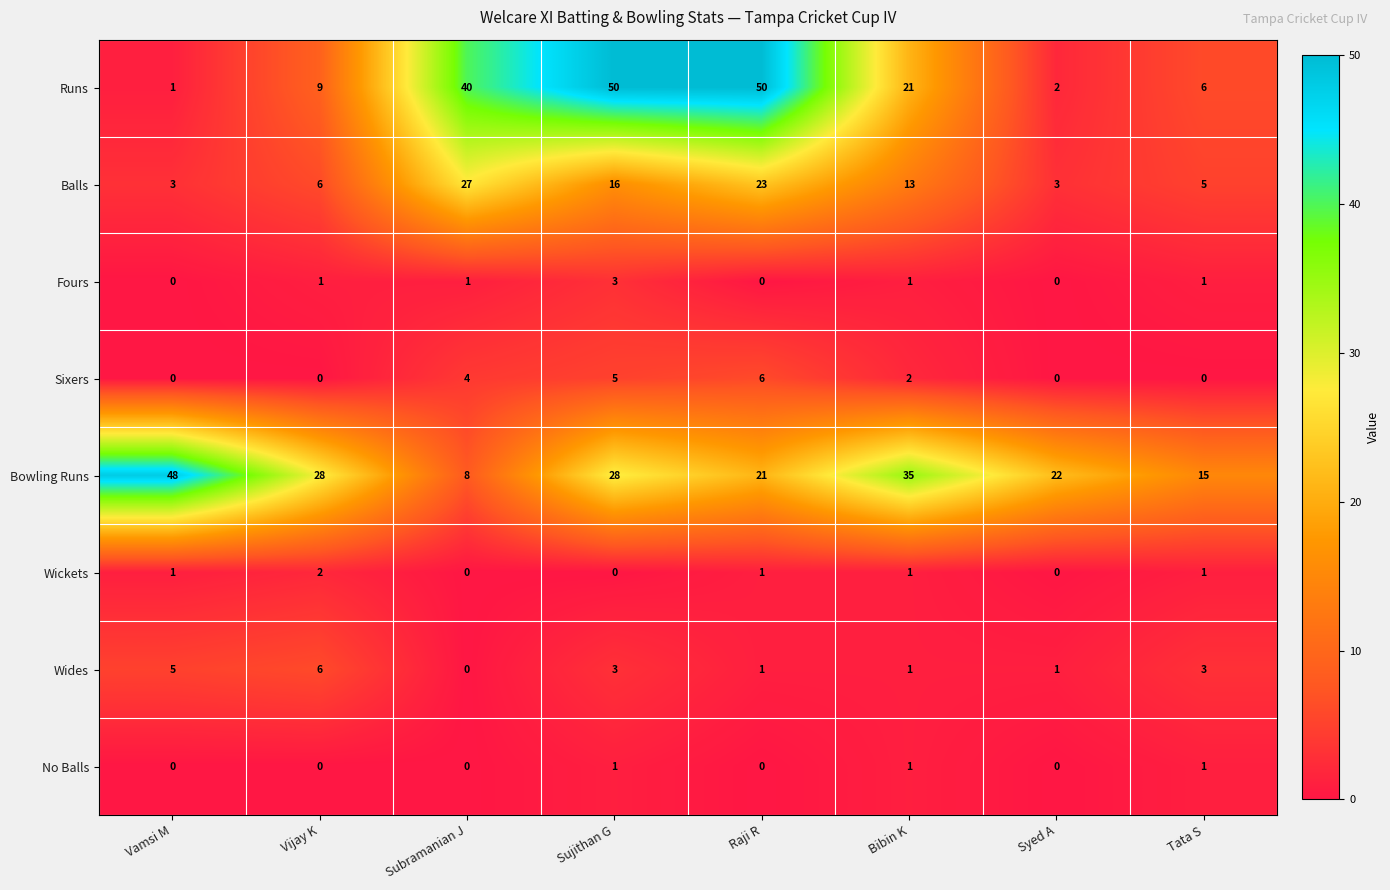

At how many categories does at least one series exceed 47?

3